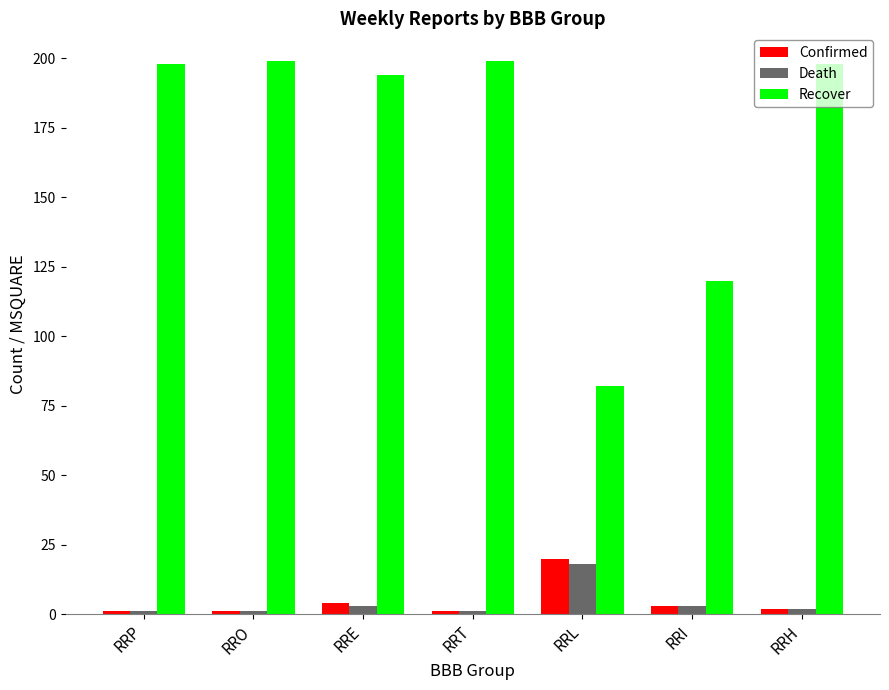

What is the label of the 3rd bar from the left?

RRE